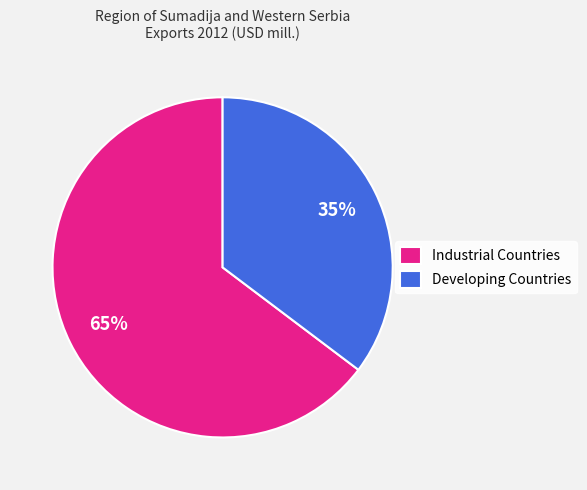

Do Developing Countries and Industrial Countries together represent more than half of the pie?

Yes